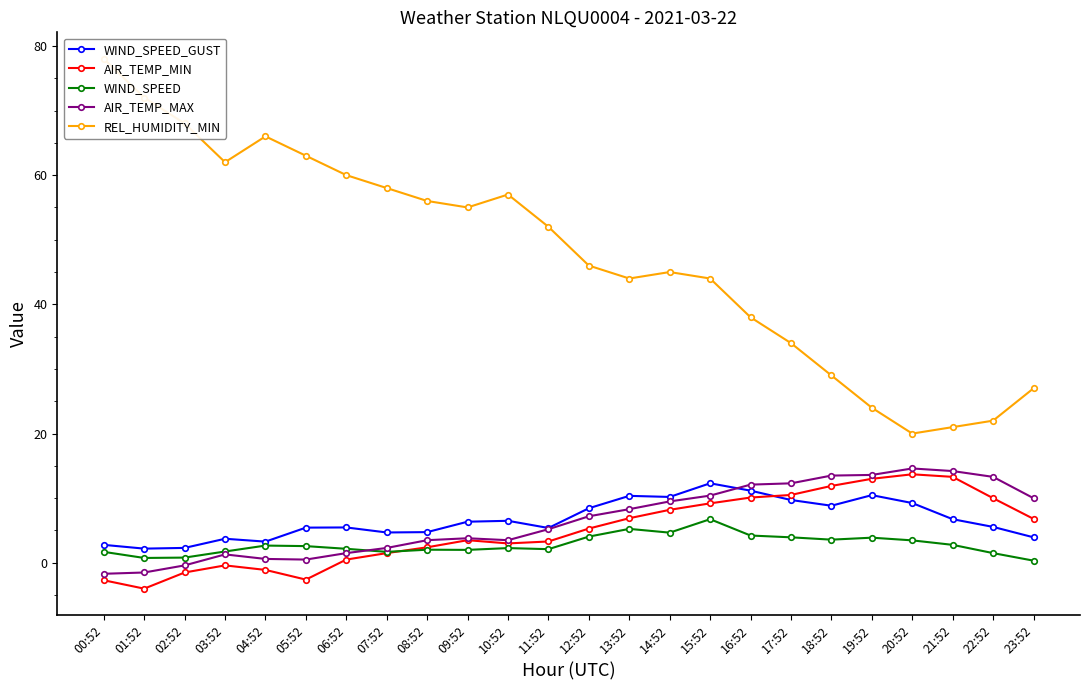

Which series has the largest range (max minus min)?

REL_HUMIDITY_MIN